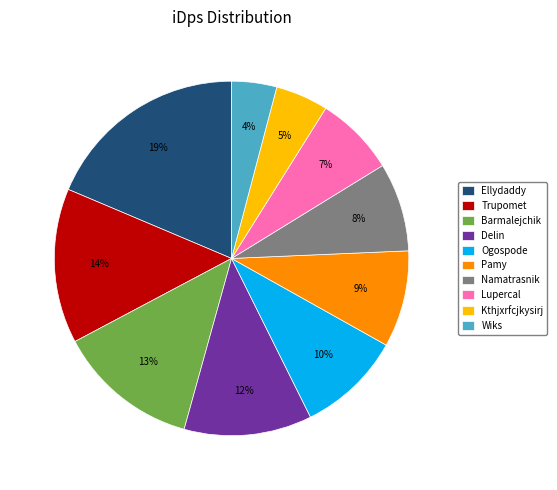

Which has a higher value, Wiks or Delin?

Delin